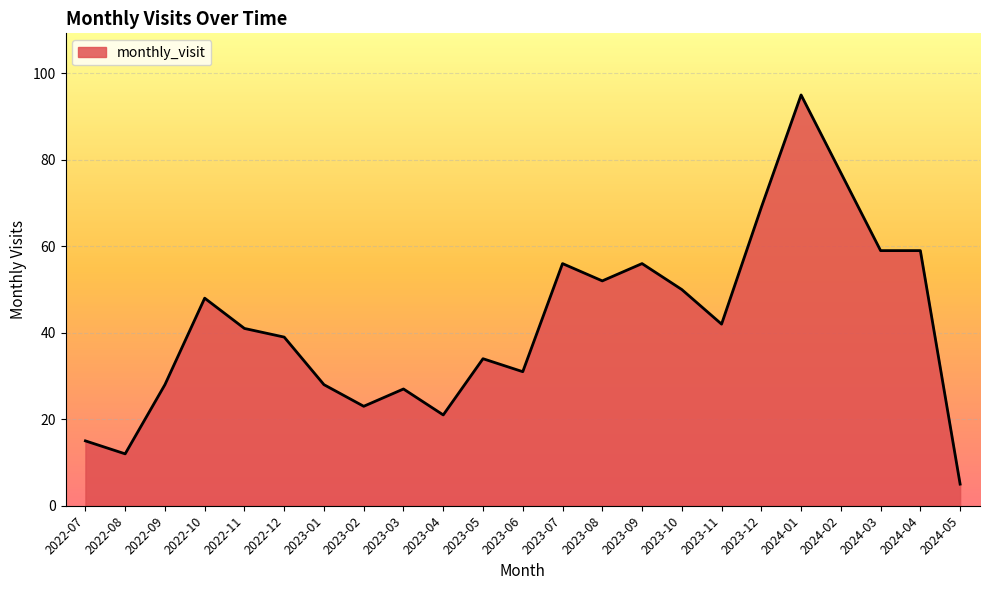

What is the difference between the values at 2022-10 and 2024-02?

29